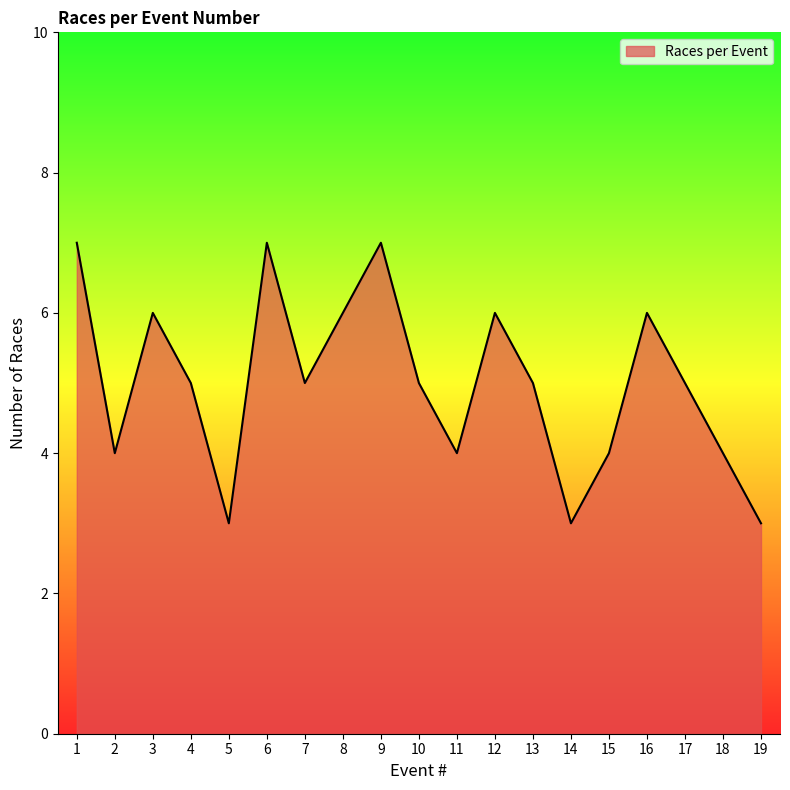

Which has a higher value, 13 or 2?

13